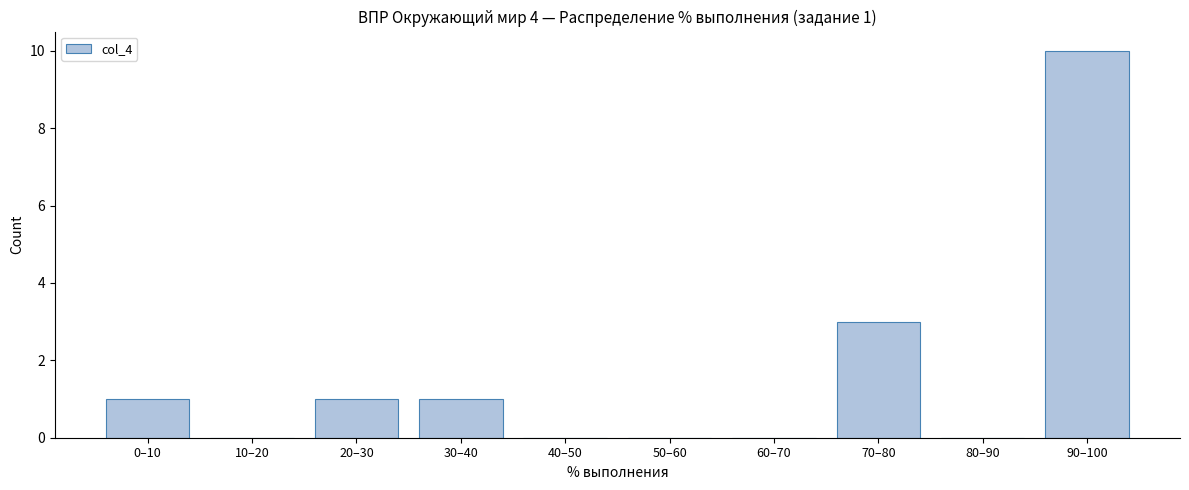

Reading right to left, transcribe all the data shown in this chart.

90–100=10	80–90=0	70–80=3	60–70=0	50–60=0	40–50=0	30–40=1	20–30=1	10–20=0	0–10=1